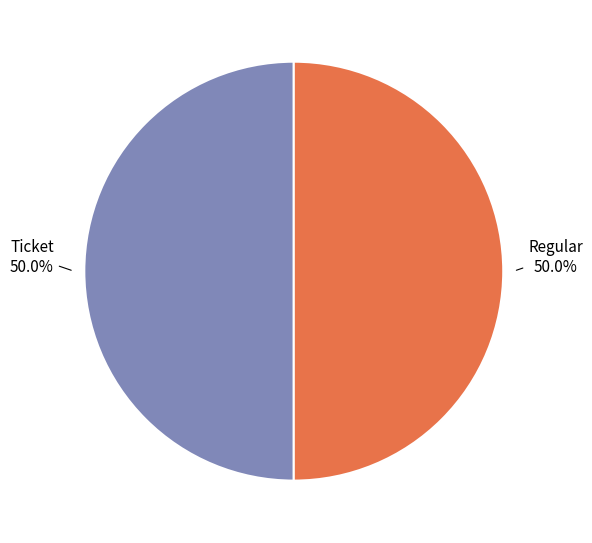

The Ticket slice represents 11% of the pie. True or false?

False